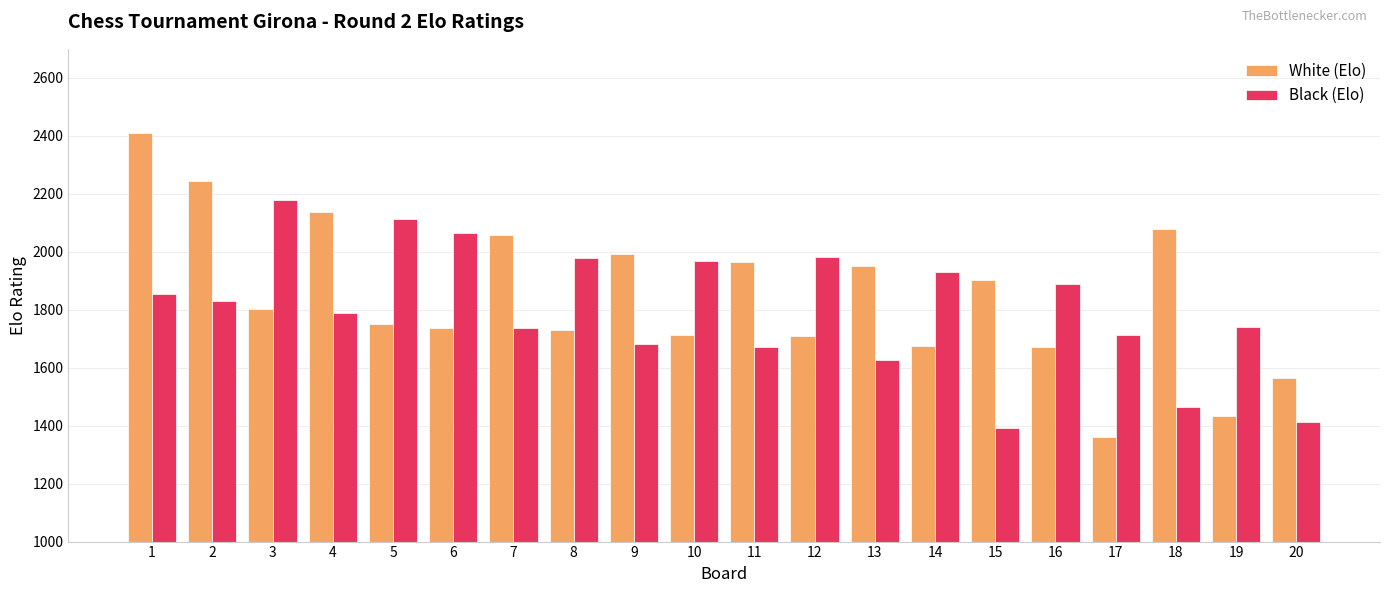

Which series has the largest range (max minus min)?

White (Elo)